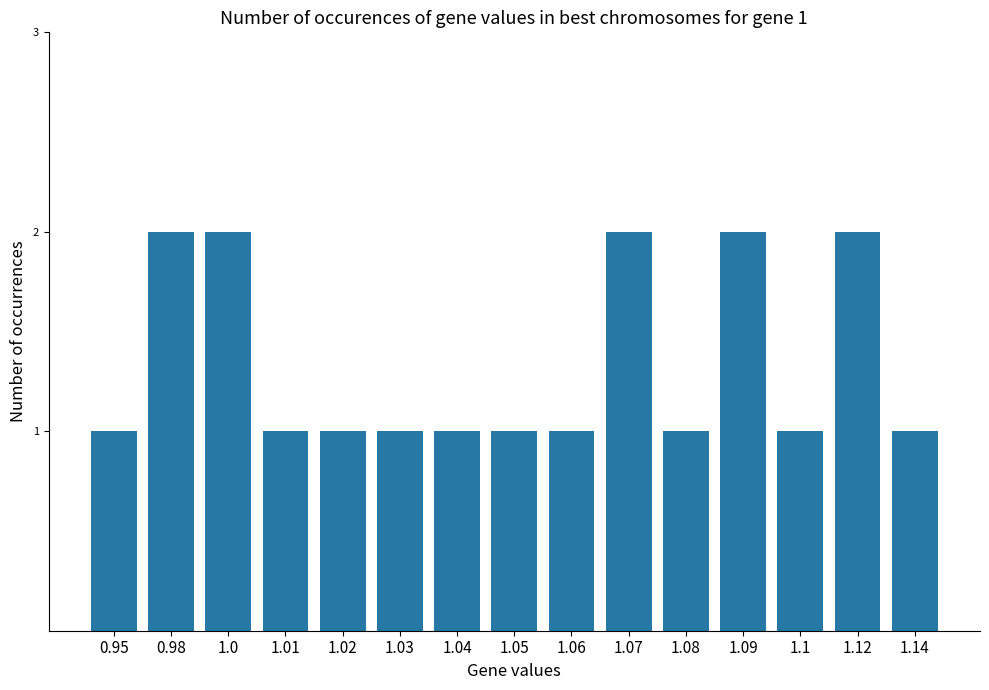

Between 1.0 and 1.01, which is larger?

1.0